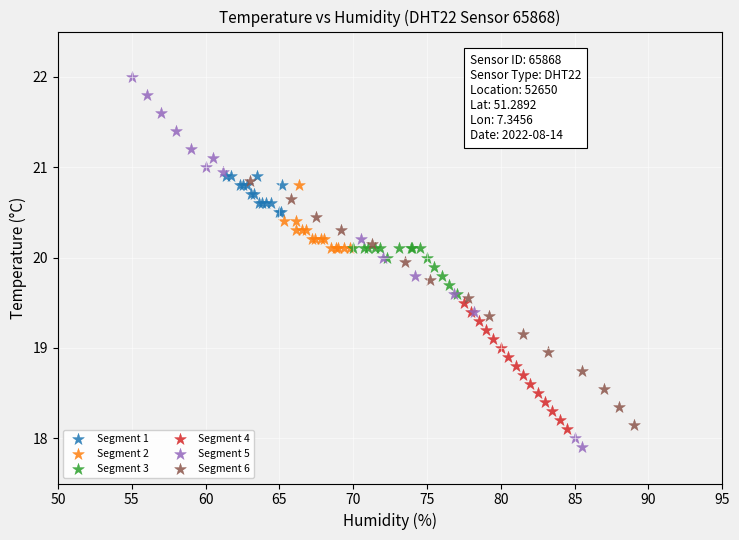

Which series has the largest Y range (max minus min)?

Segment 5